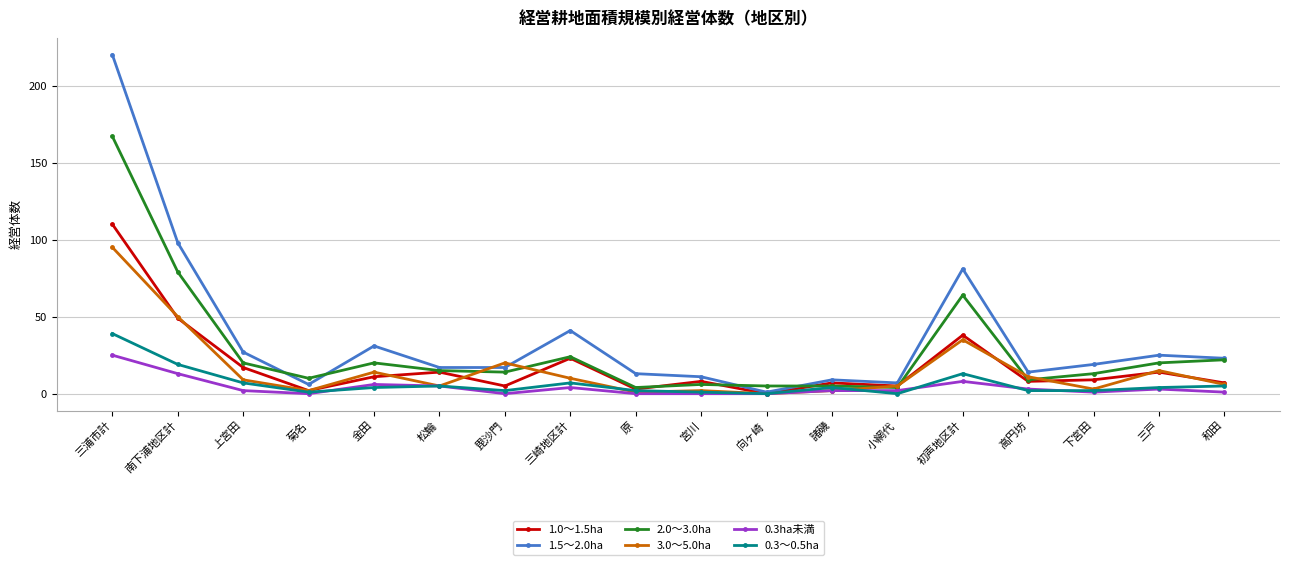

List the series in order of their peak value, lowest first.

0.3ha未満, 0.3～0.5ha, 3.0～5.0ha, 1.0～1.5ha, 2.0～3.0ha, 1.5～2.0ha